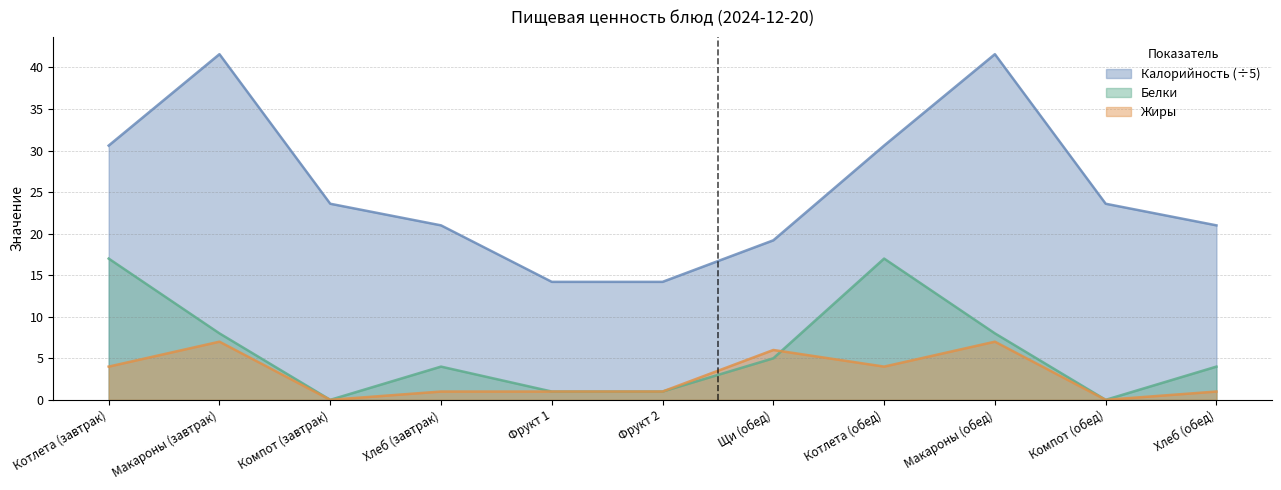

List the series in order of their peak value, highest first.

Калорийность (÷5), Белки, Жиры